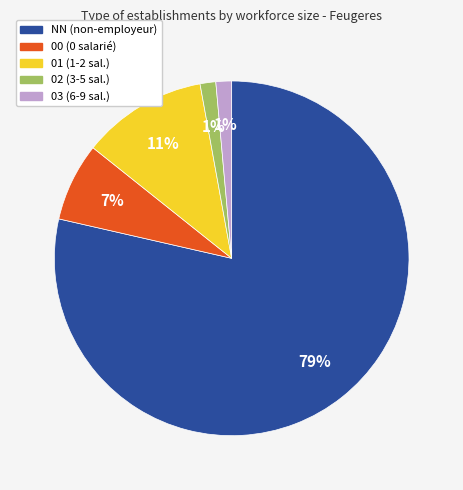

True or false: NN accounts for 79% of the total.

True